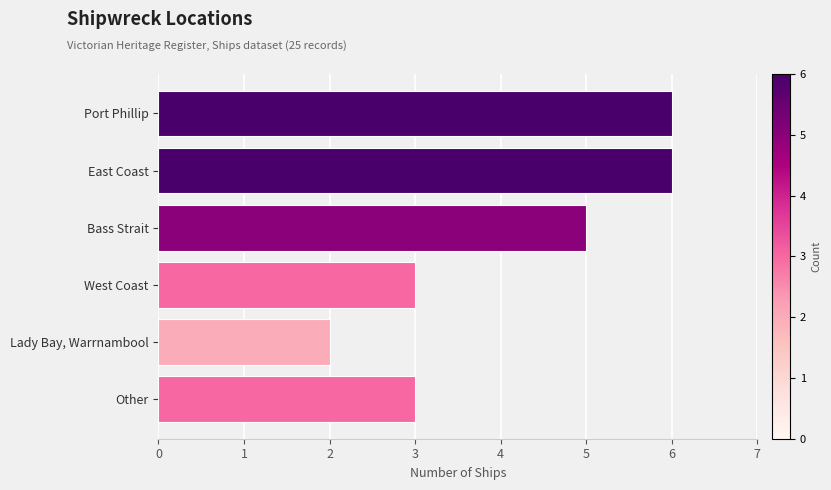

What is the approximate value at Bass Strait?

5